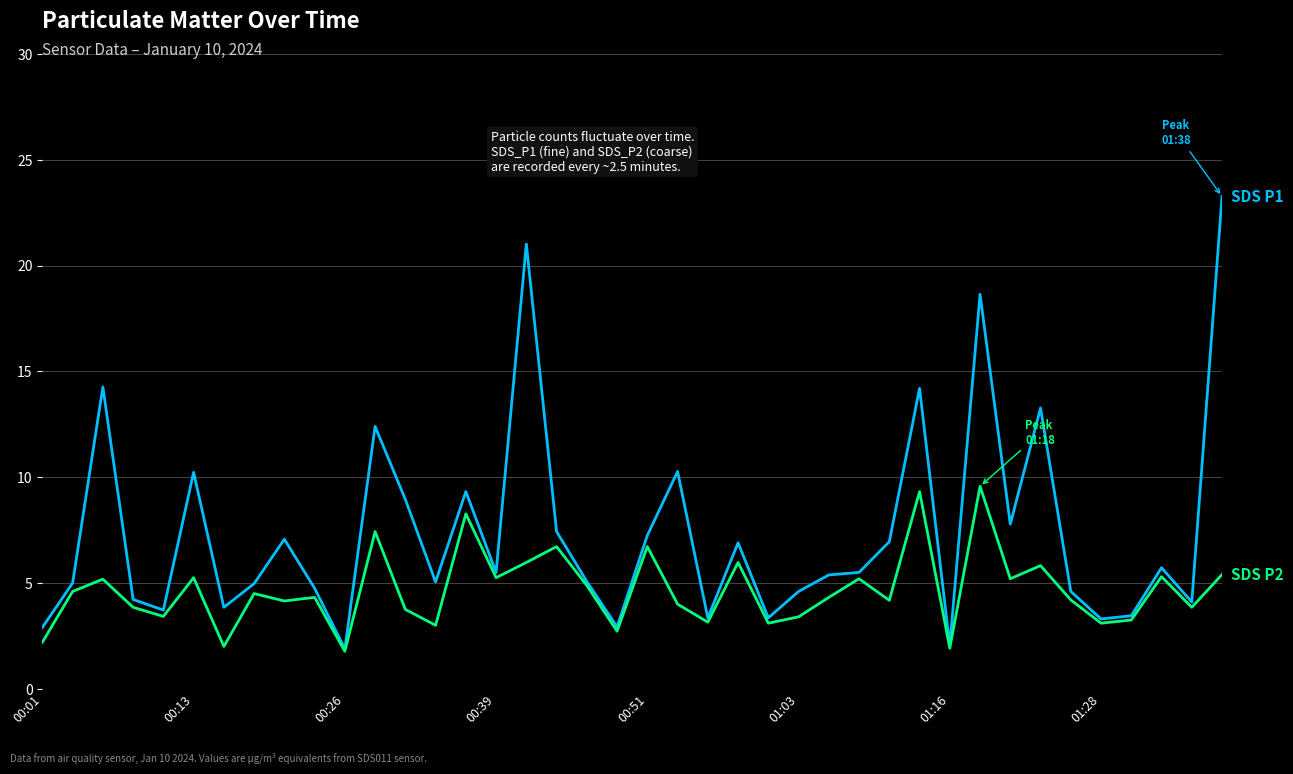

What is the maximum value shown in the chart?

23.3